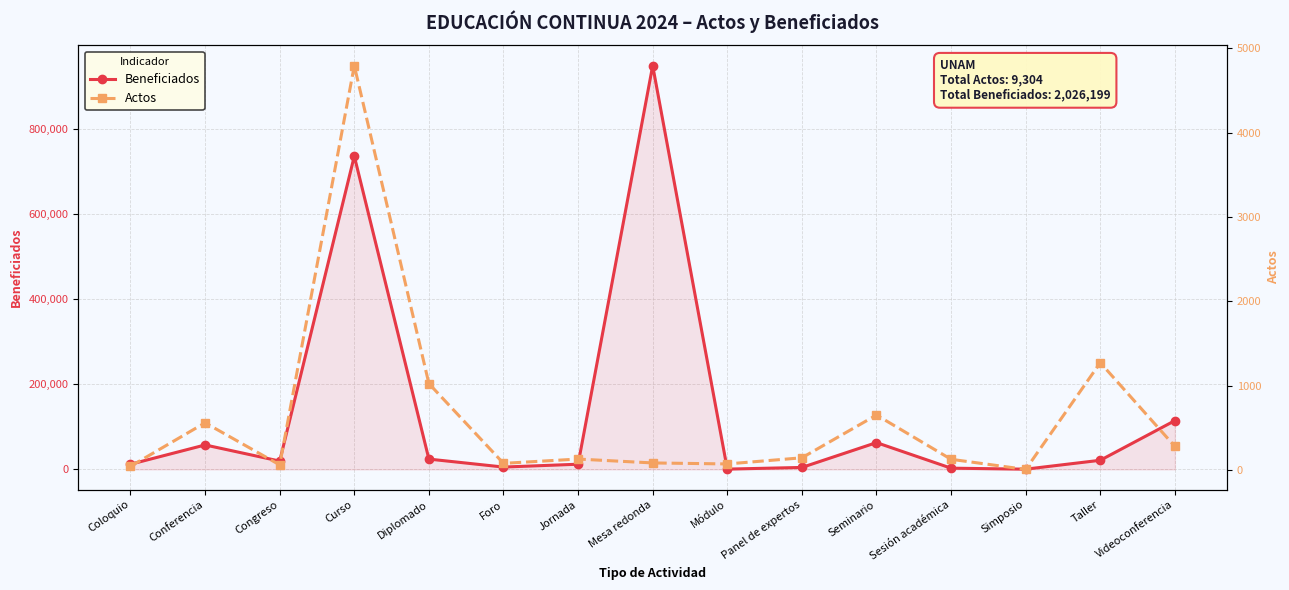

True or false: Actos has more than 1 points higher than both neighbors.

True